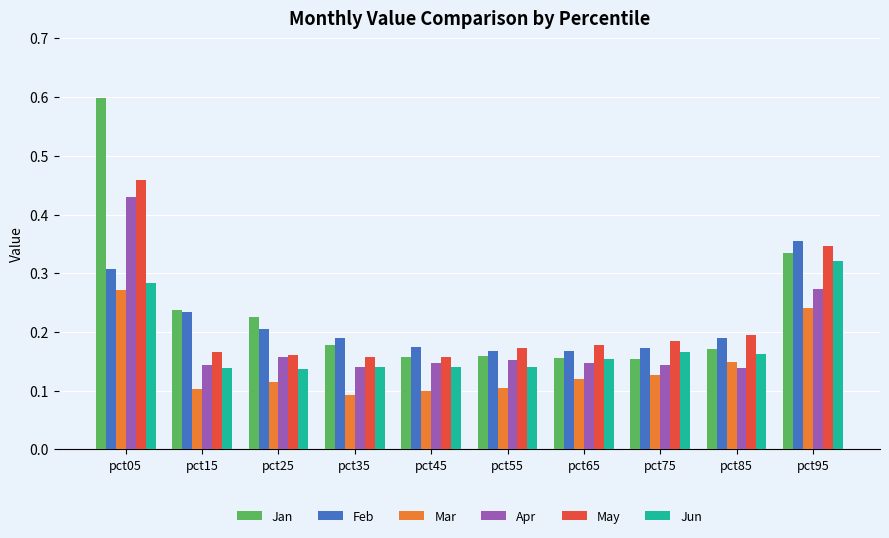

The Mar series shows 0.1 at pct85. True or false?

True